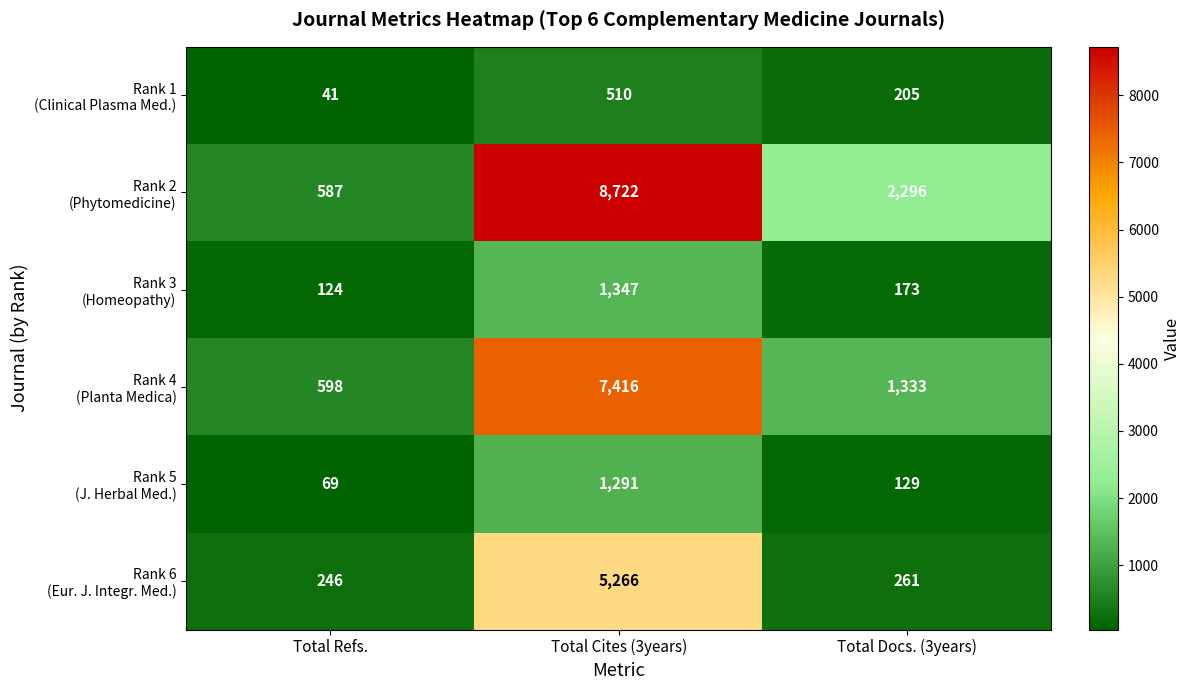

Which category has the highest value across all series?

Total Cites (3years)